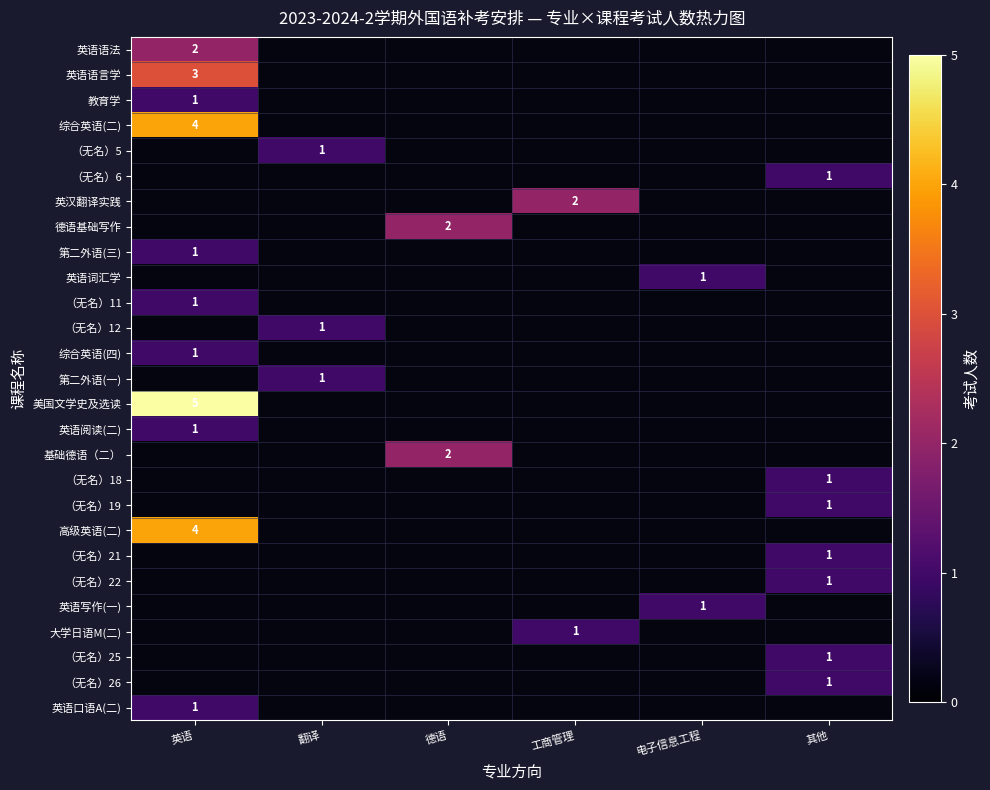

What is the minimum value shown in the chart?

1.0